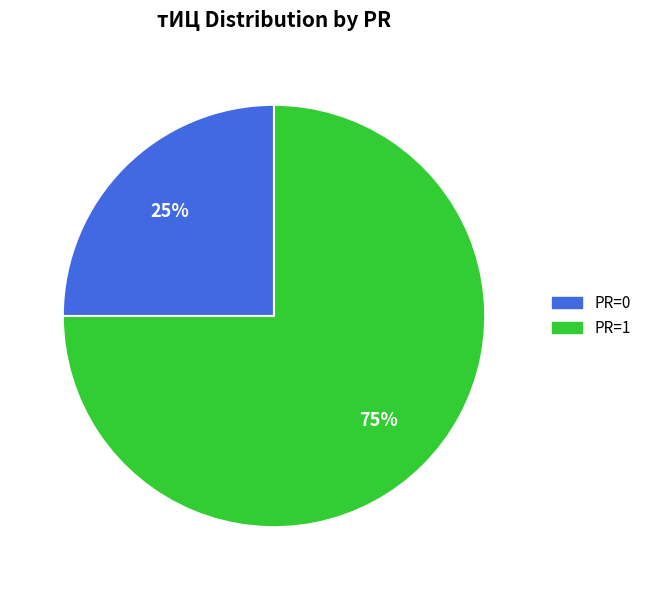

Is the sum of PR=1 and PR=0 greater than half?

Yes